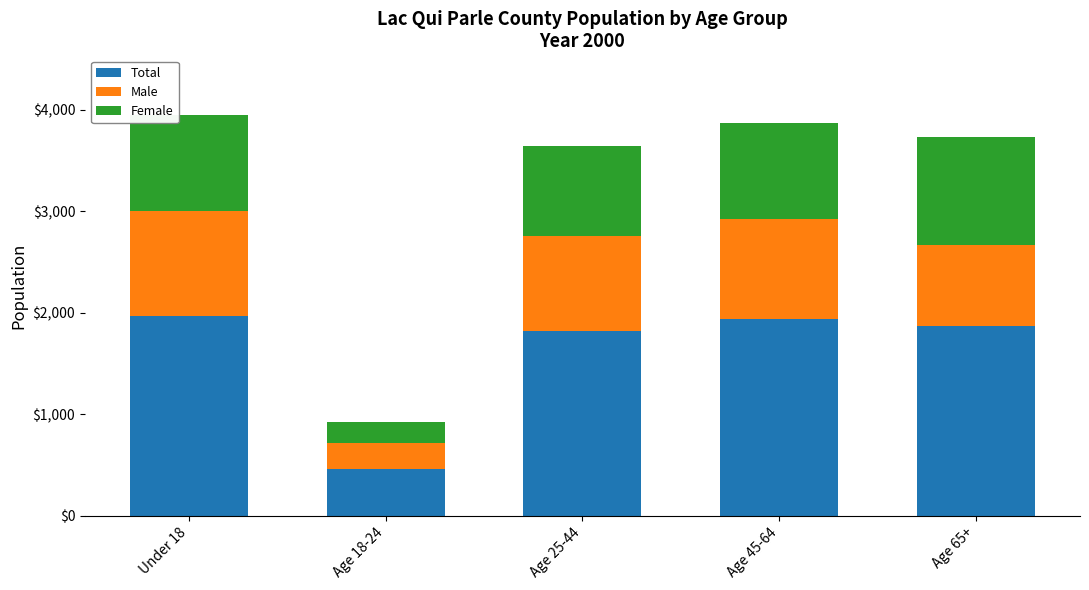

What is the approximate value of Total at Under 18, to the nearest 50?

1950